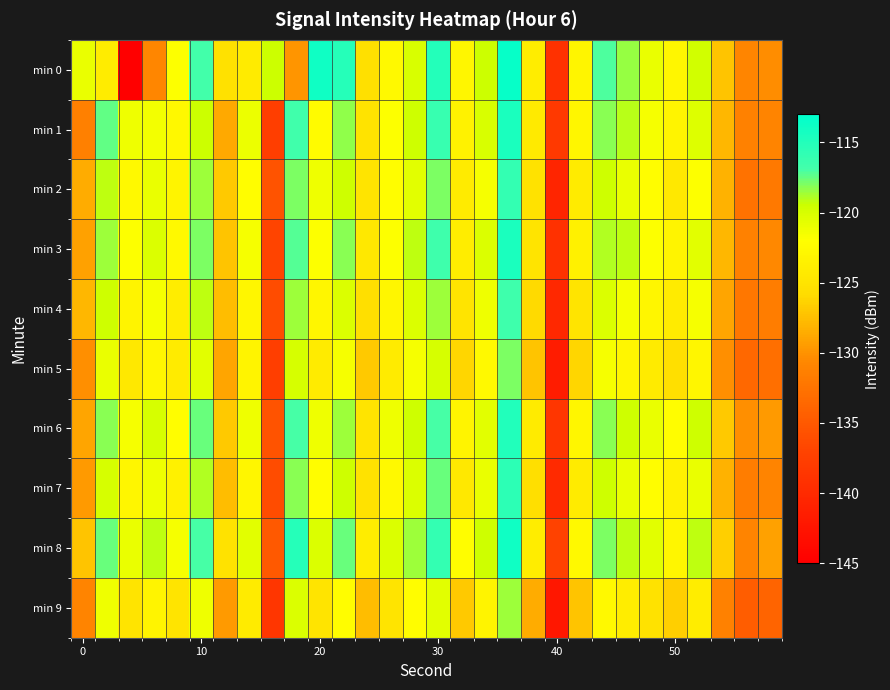

Which series has the widest spread of values?

min 0